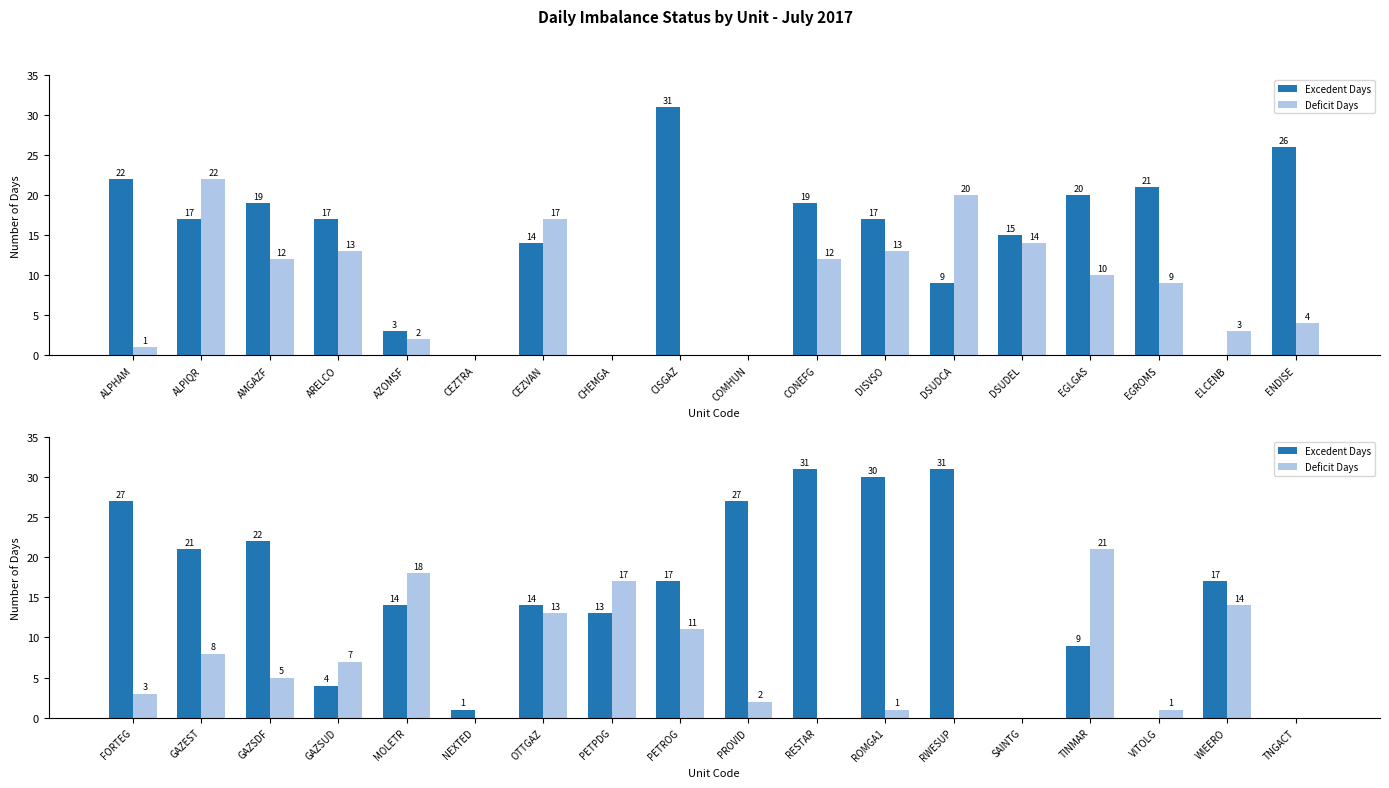

Count the number of data series in this chart.

2